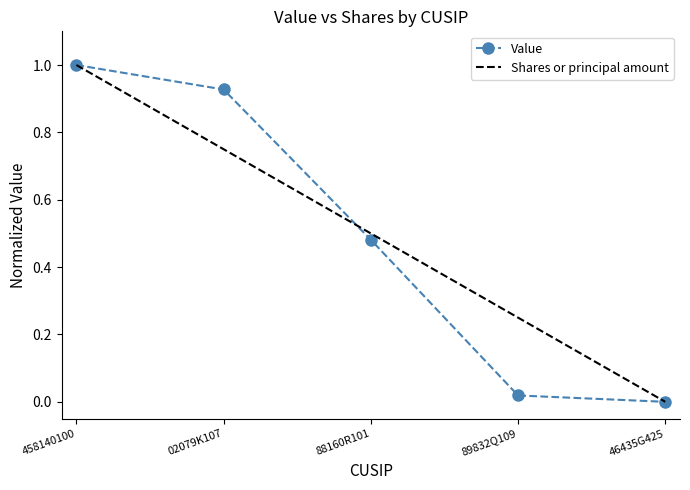

What is the difference between the maximum and minimum values?

1.0